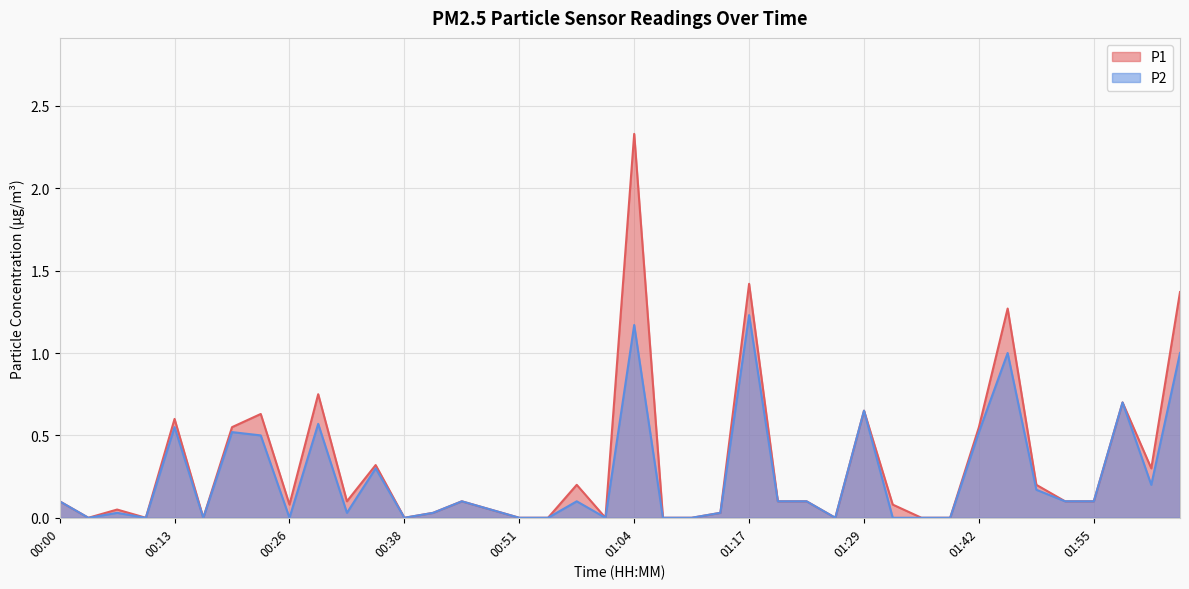

What is the average value of the P2 series?

0.2